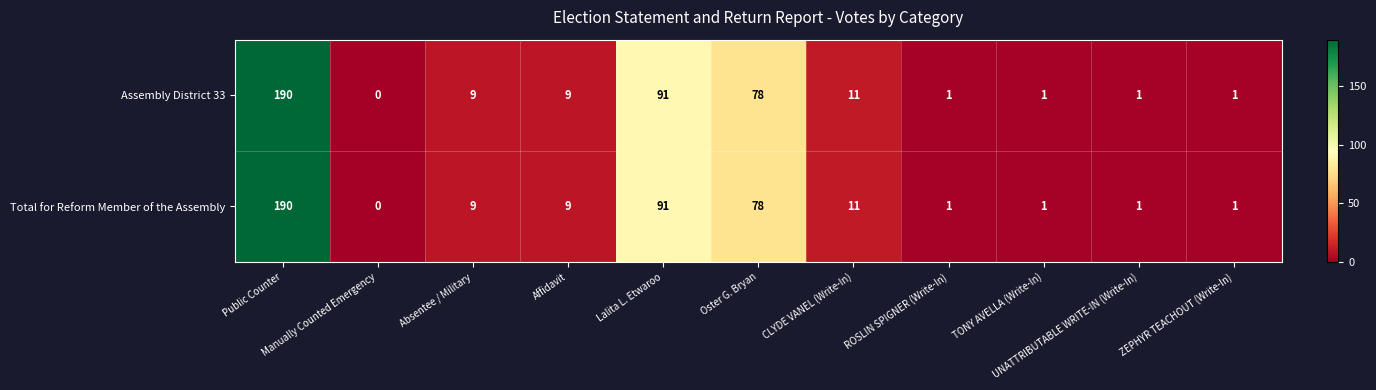

What is the sum of all Total for Reform Member of the Assembly values?

392